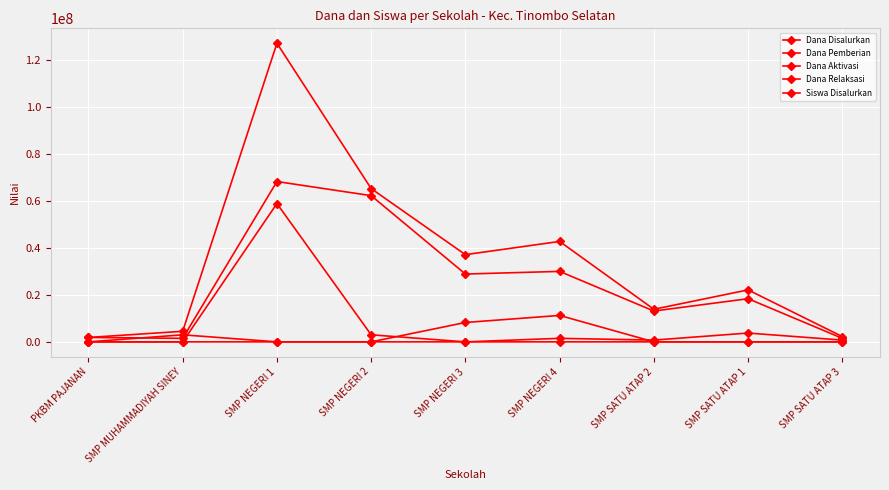

True or false: Dana Disalurkan has a value of 8238779 at SMP SATU ATAP 2.

False